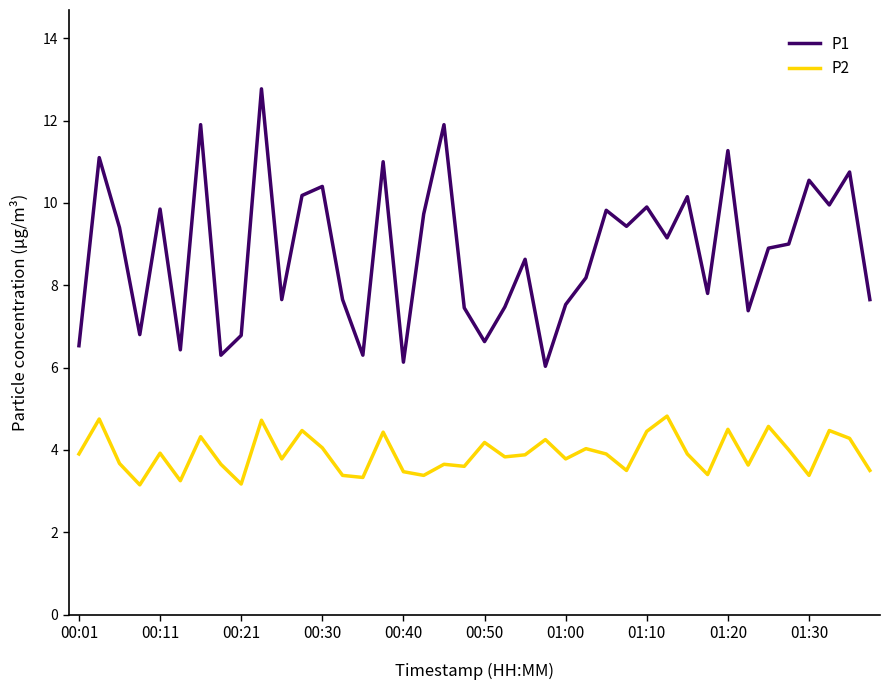

What is the maximum value for P1?

12.8